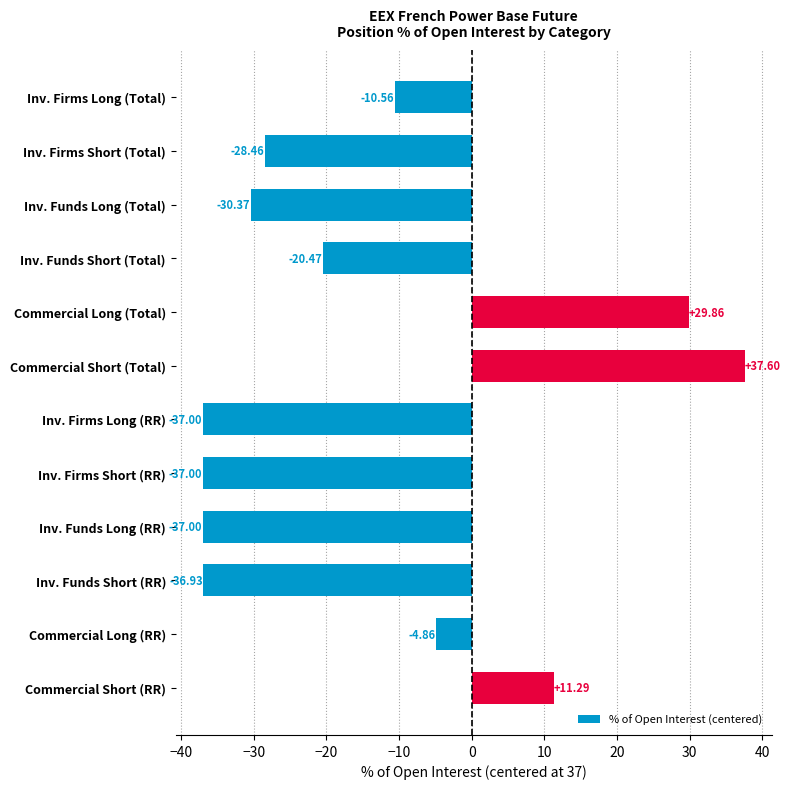

Which label corresponds to the largest value in the chart?

Commercial Short (Total)